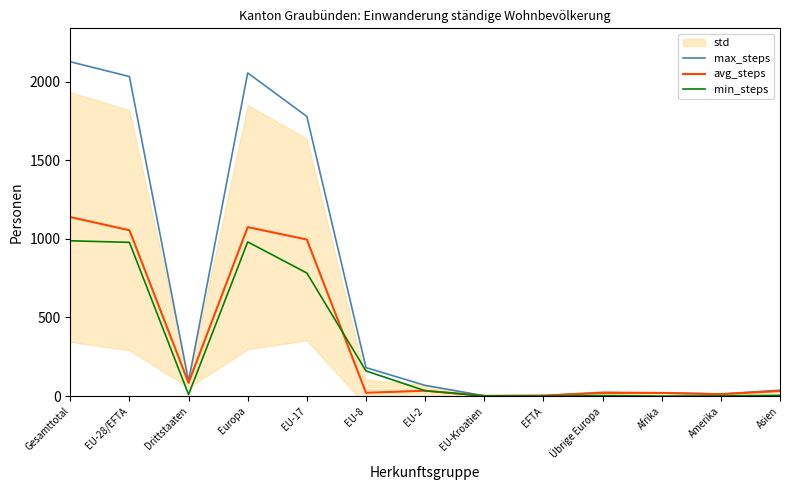

What is the label of the 11th point from the right?

Drittstaaten